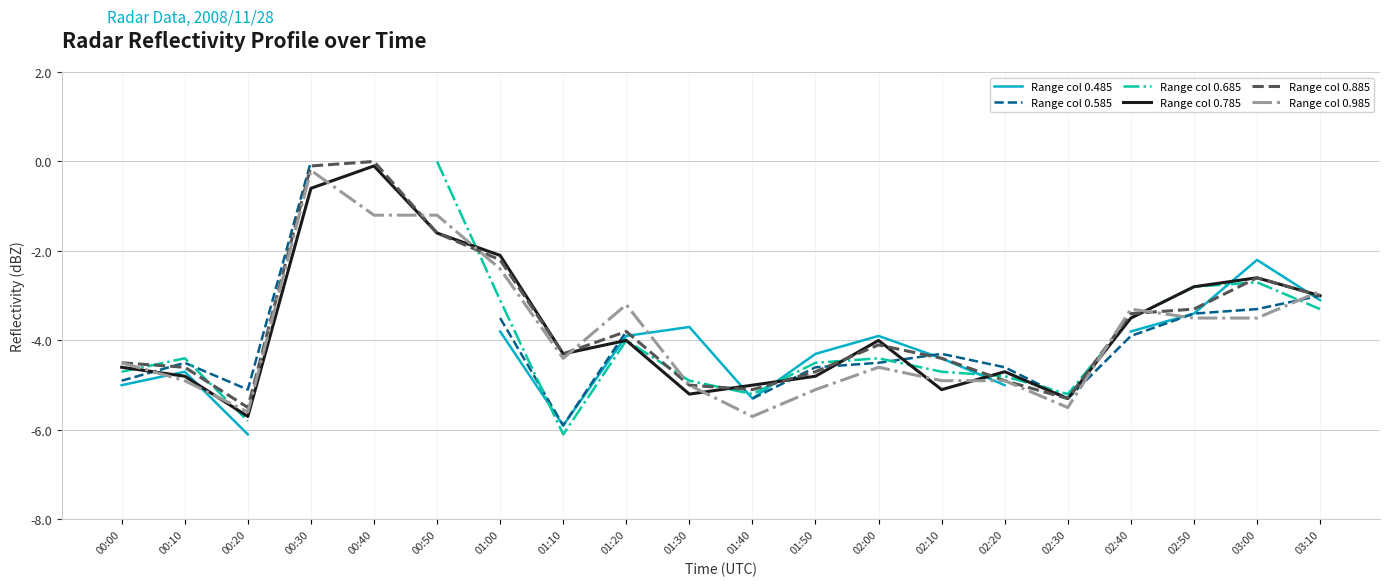

At which label does Range col 0.985 reach its peak?

00:30